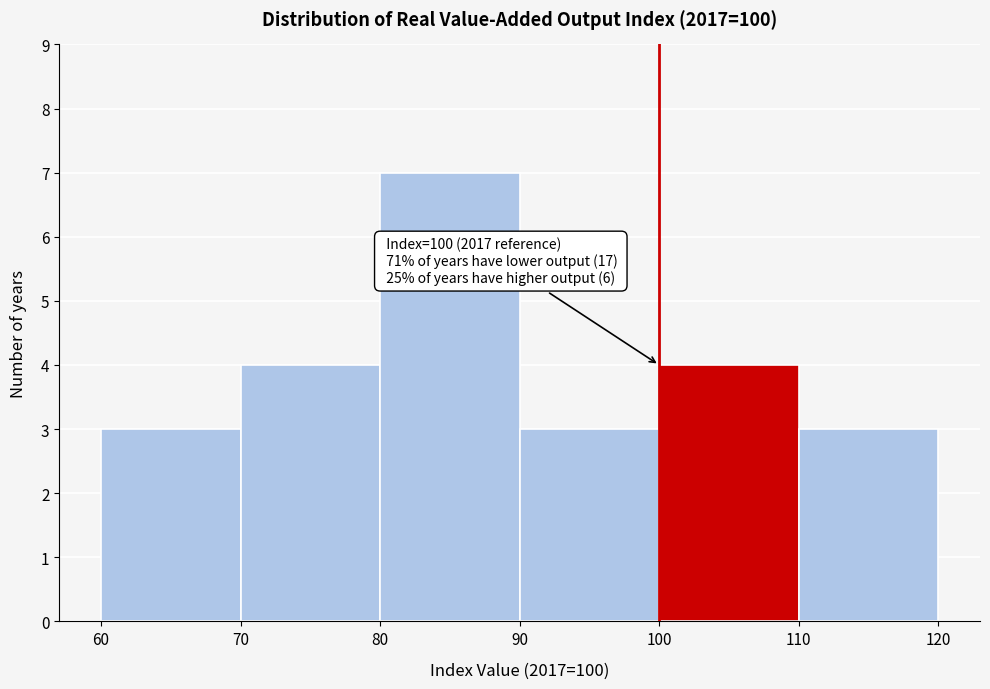

Which range on the x-axis has the tallest bar?

80 to 90